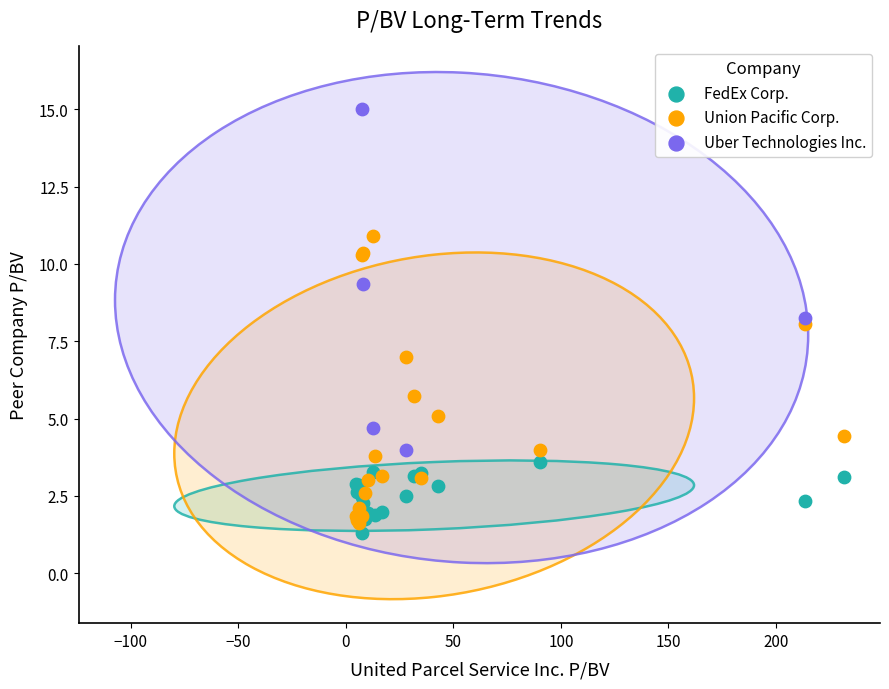

Which series reaches the minimum Y coordinate?

FedEx Corp.